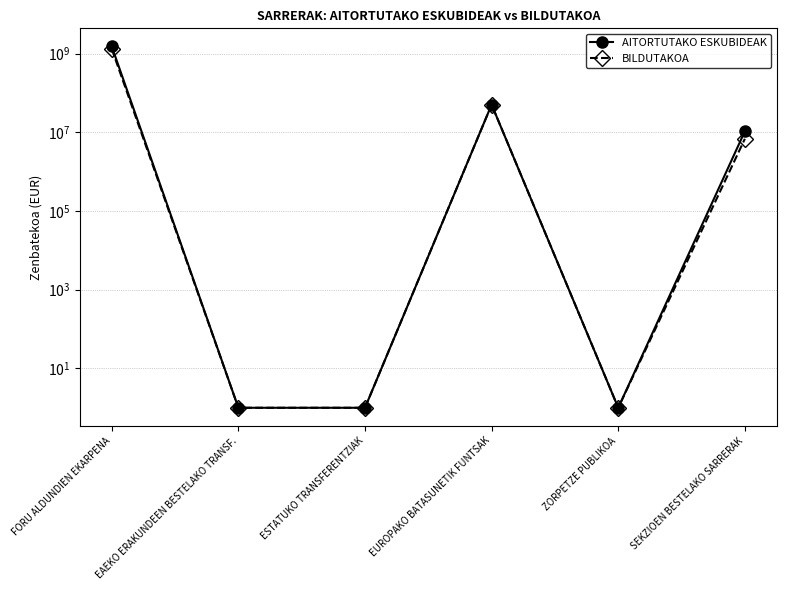

At which category does the chart reach its peak across all series?

FORU ALDUNDIEN EKARPENA